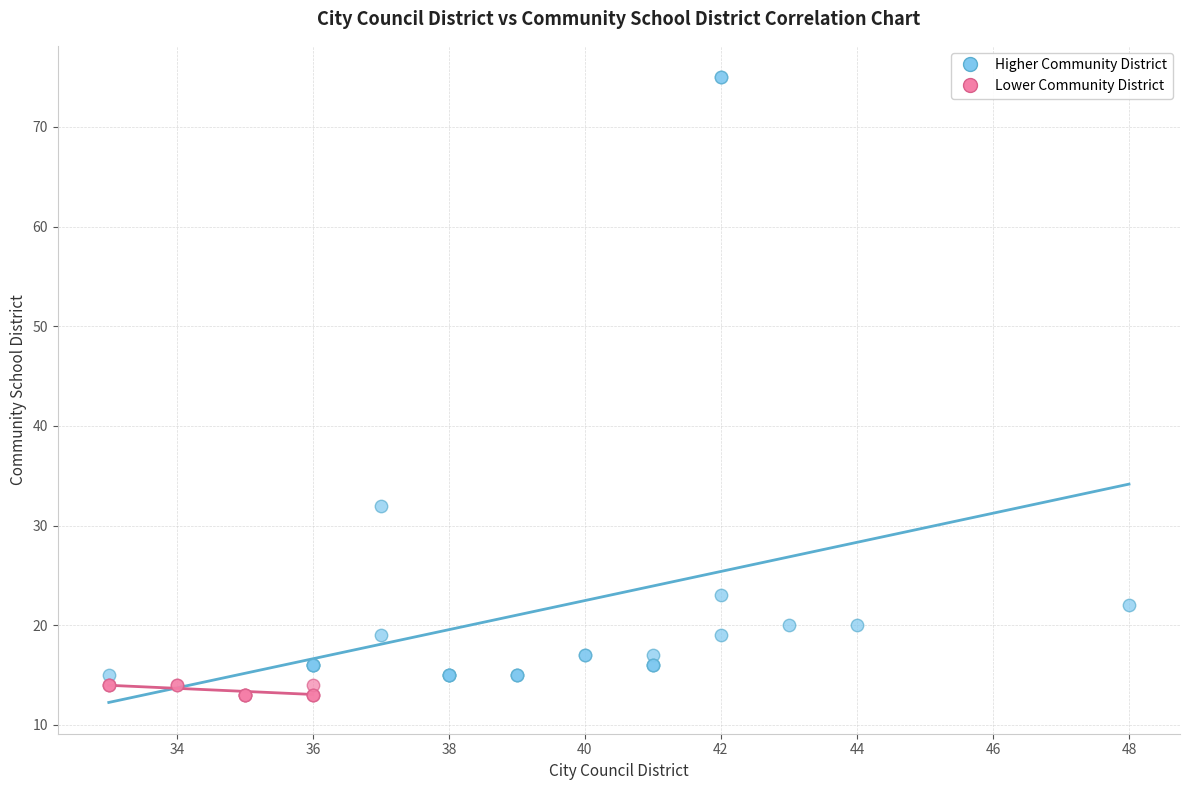

Which series contains the highest Y value?

Higher Community District